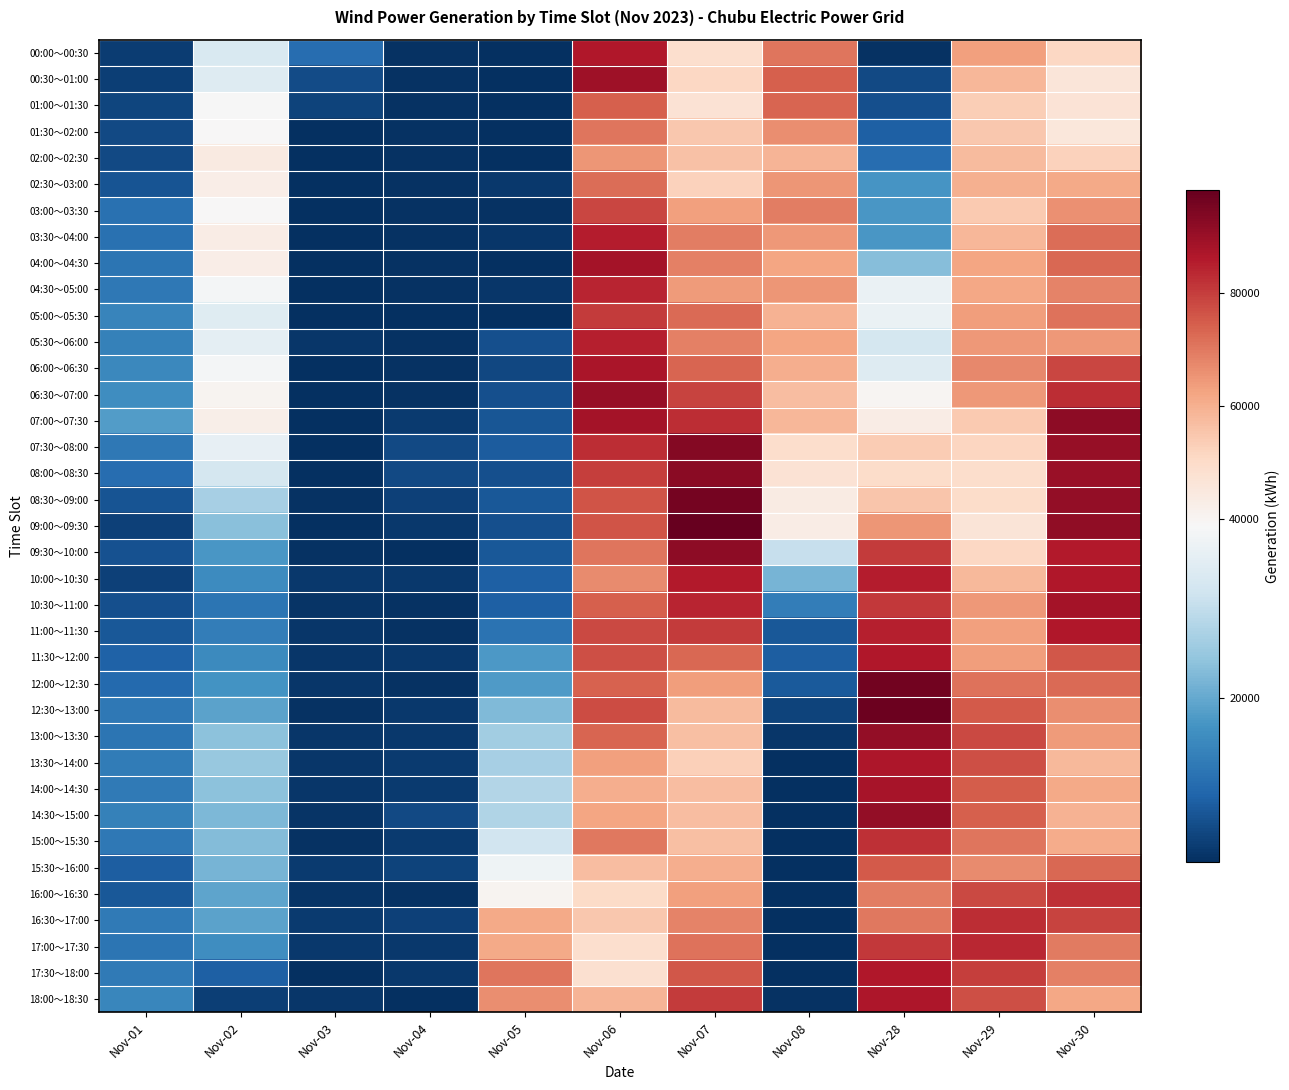

What is the spread (max minus min) of values at Nov-03?

8875